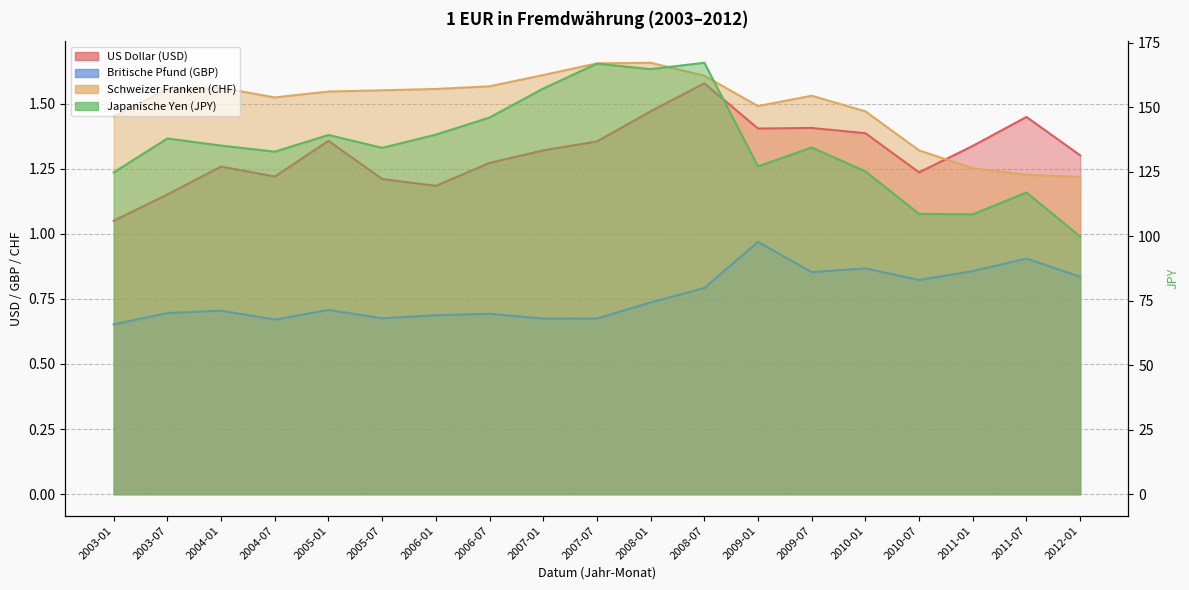

Where is US Dollar (USD) nearest to the value 1?

2003-01